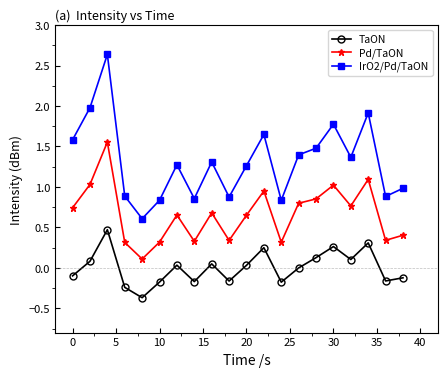

List the series in order of their overall mean, lowest first.

TaON, Pd/TaON, IrO2/Pd/TaON